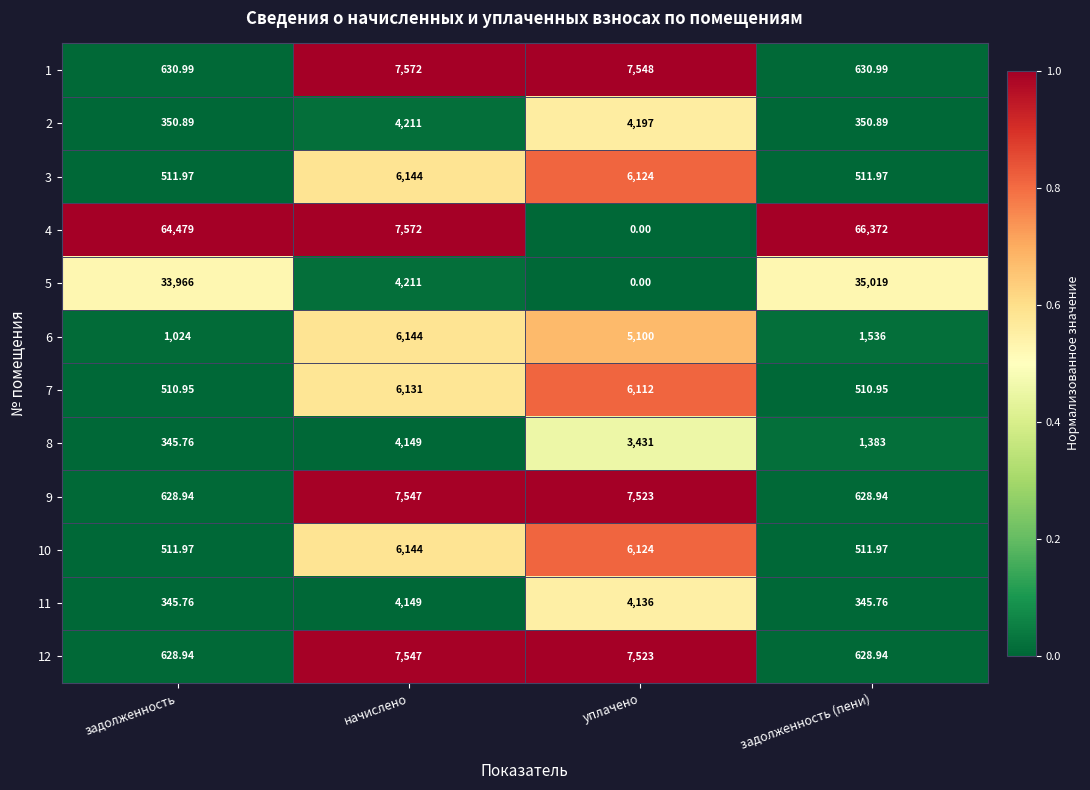

Where is 9 nearest to the value 4087?

уплачено